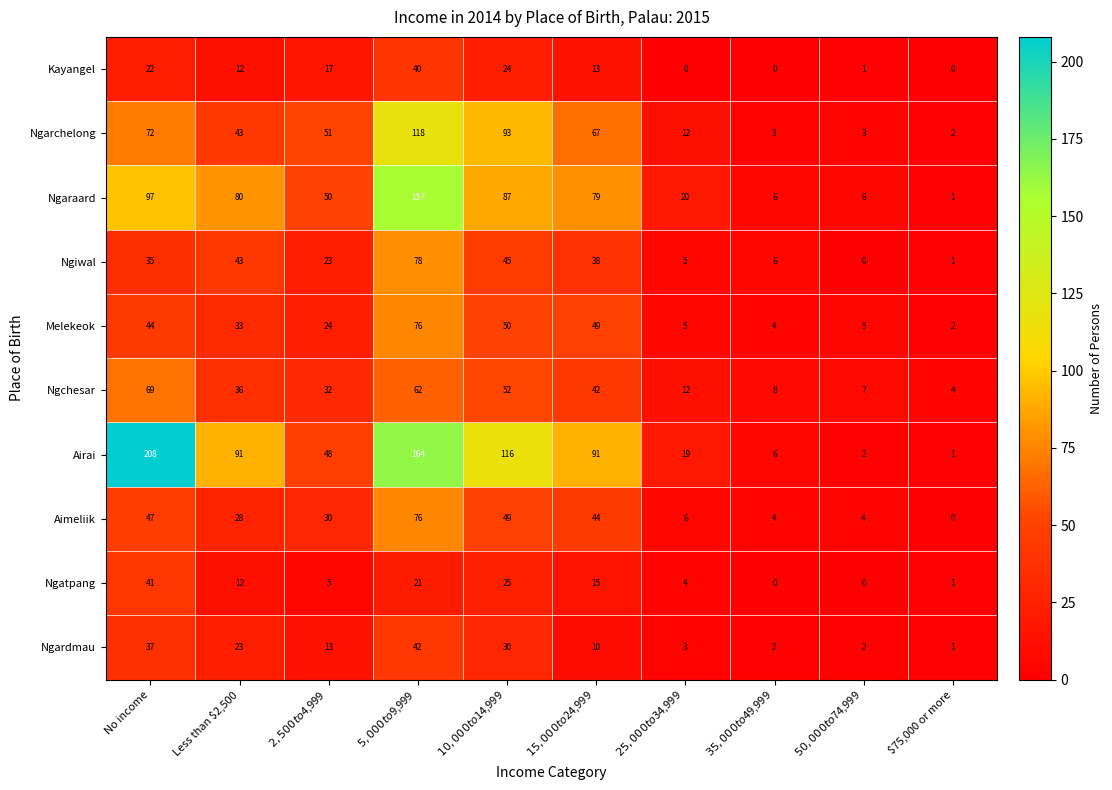

Which series has the largest total across all categories?

Airai